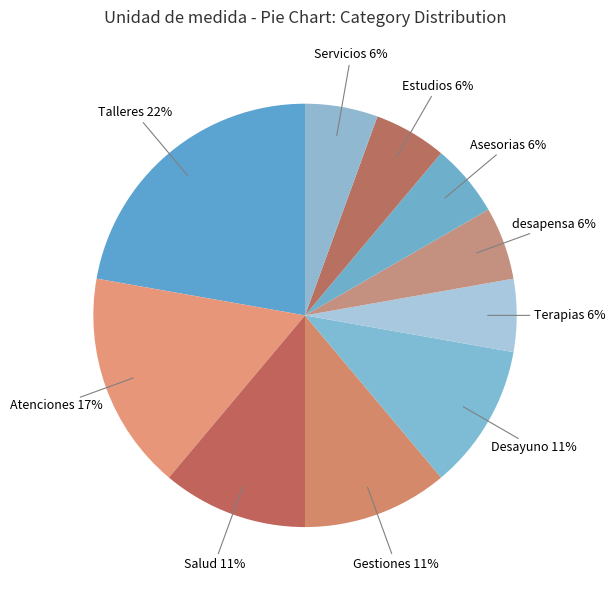

Is there any slice that represents more than half of the pie?

No